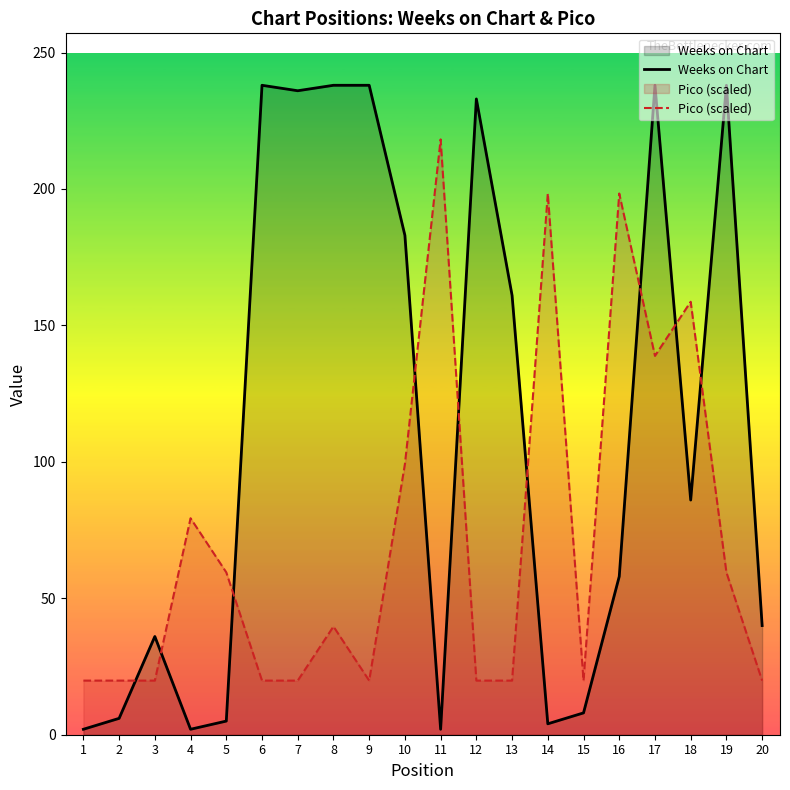

What is the greatest value displayed?

238.0